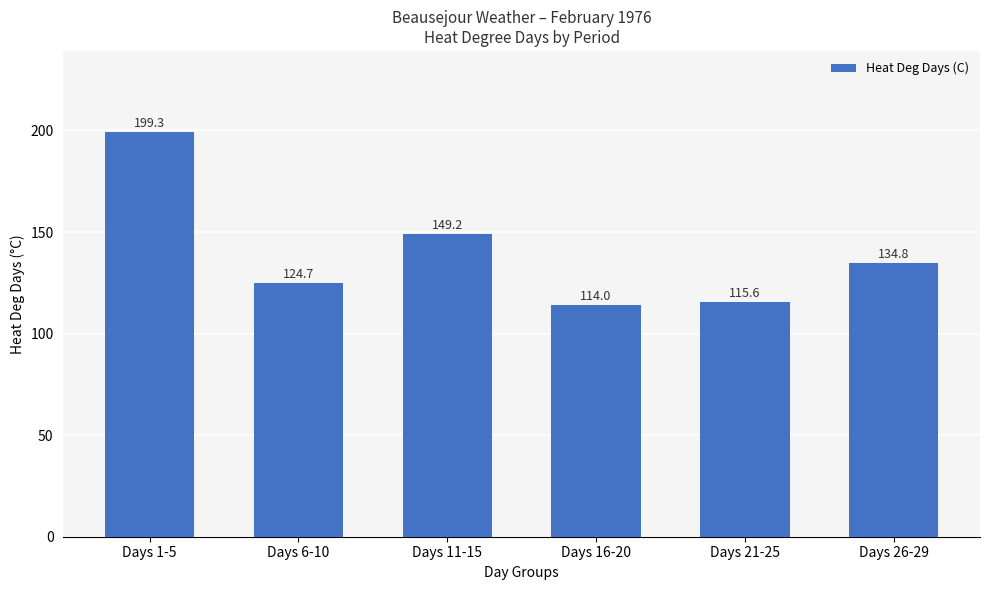

What is the difference between the maximum and minimum values?

85.3